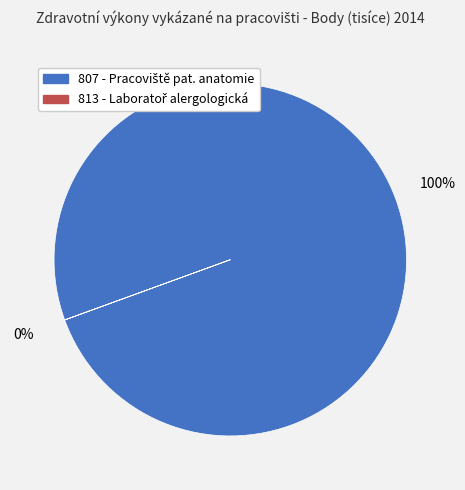

Does 813 - Laboratoř alergologická a imunologická represent more than half of the total?

No